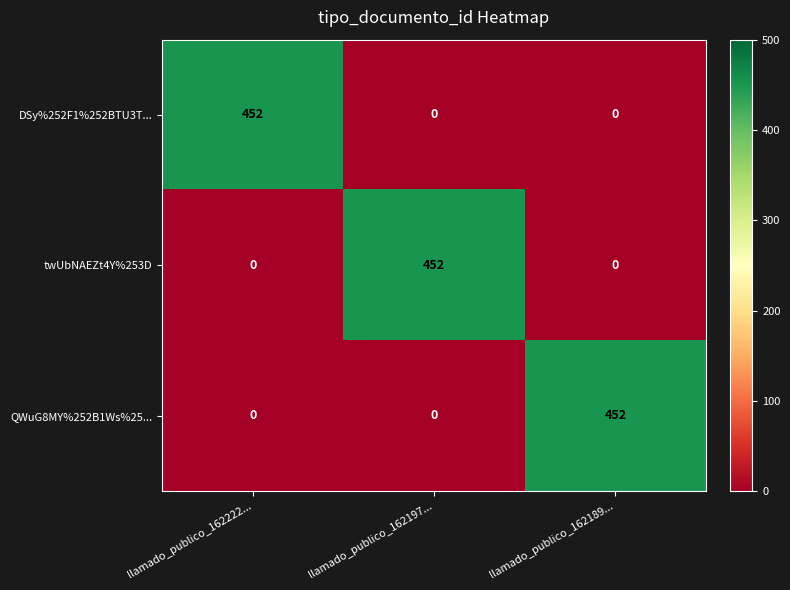

What is the difference between the highest and lowest values at llamado_publico_162222...?

452